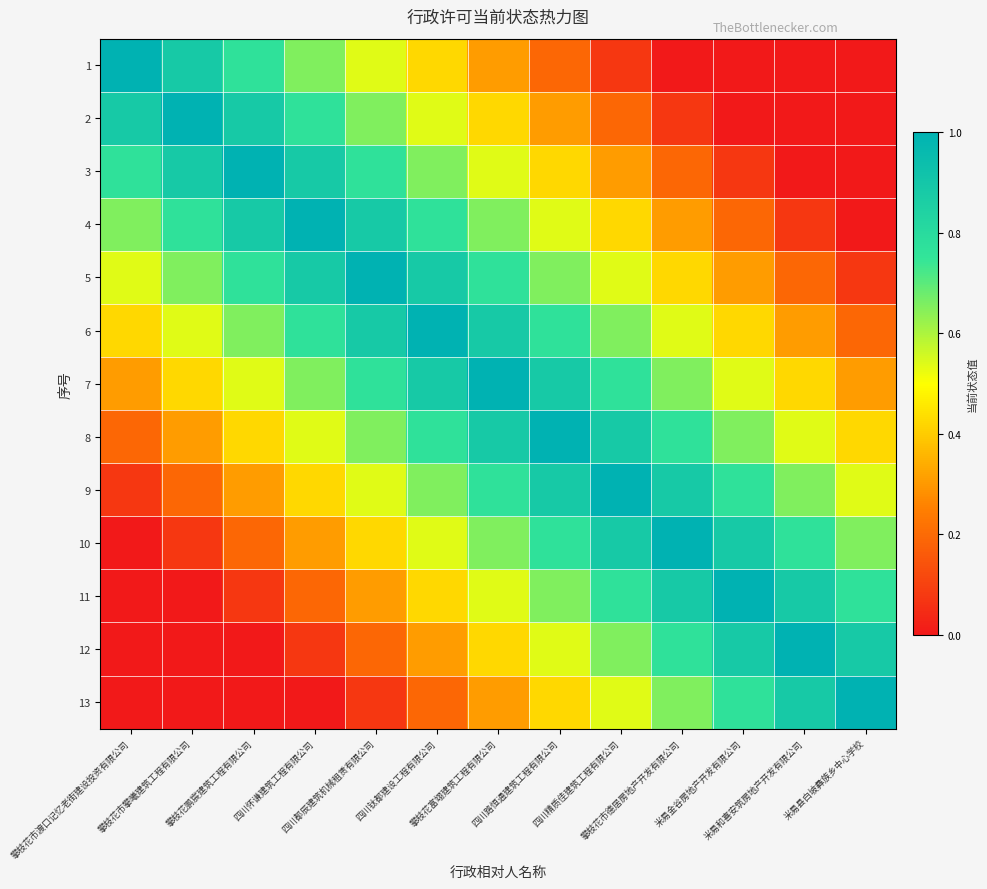

At how many categories does at least one series exceed 0?

13